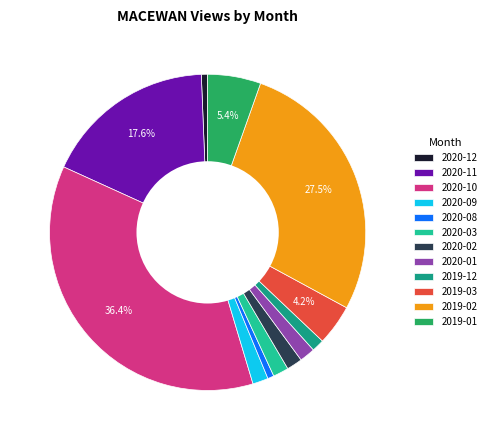

Combined, do 2020-10 and 2019-02 account for over 50%?

Yes